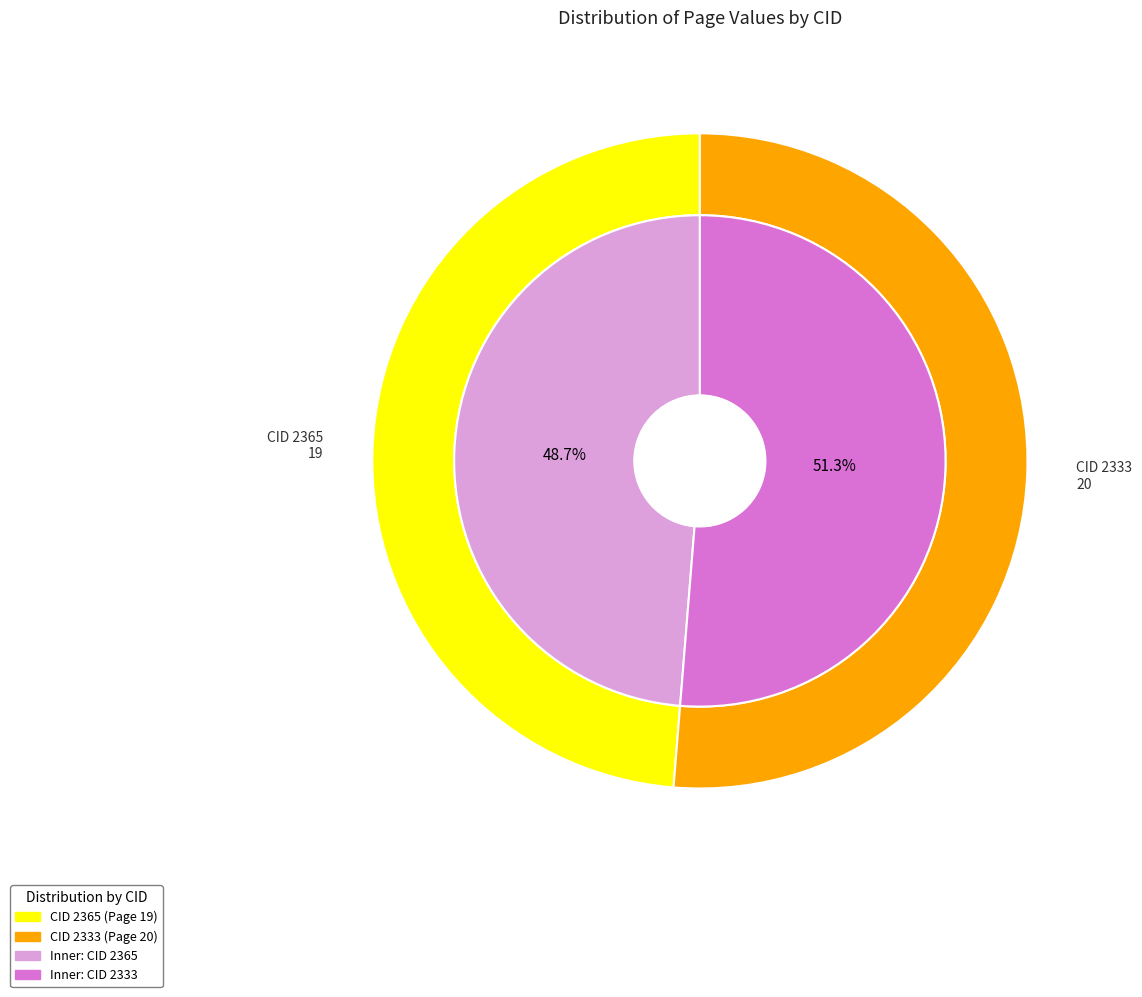

To the nearest percent, what portion does 2333 represent?

51%